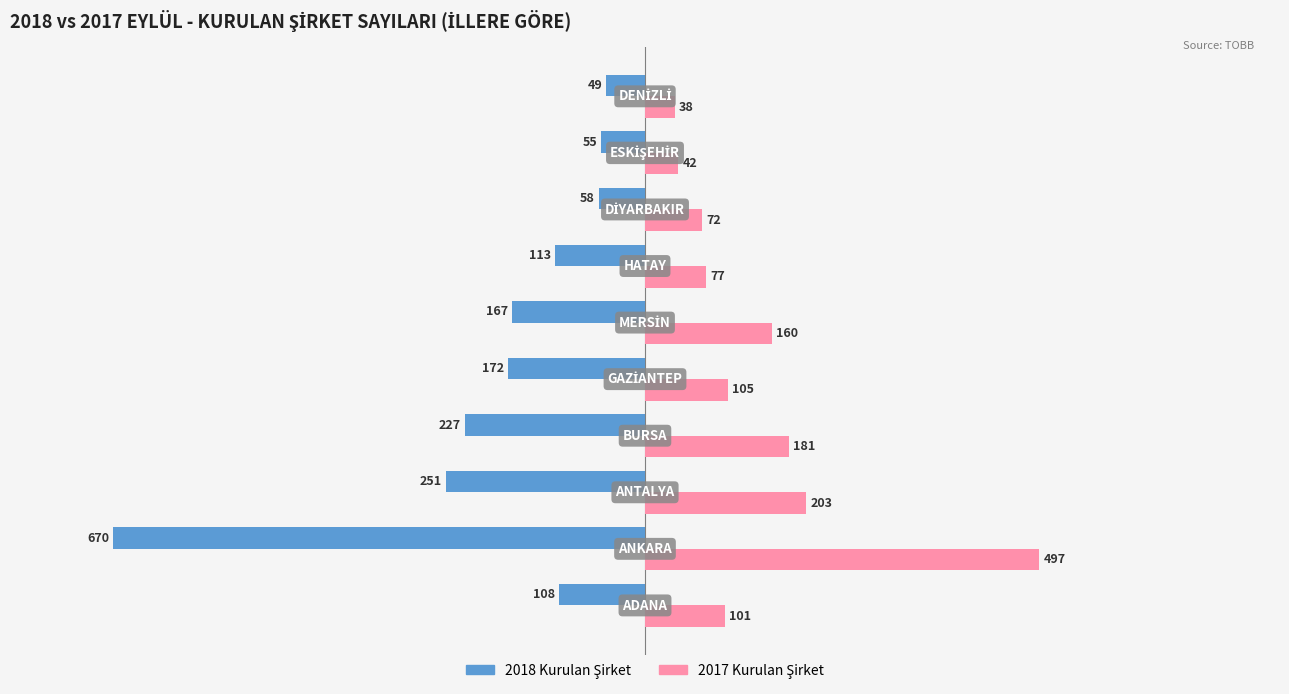

What is the minimum value shown in the chart?

-670